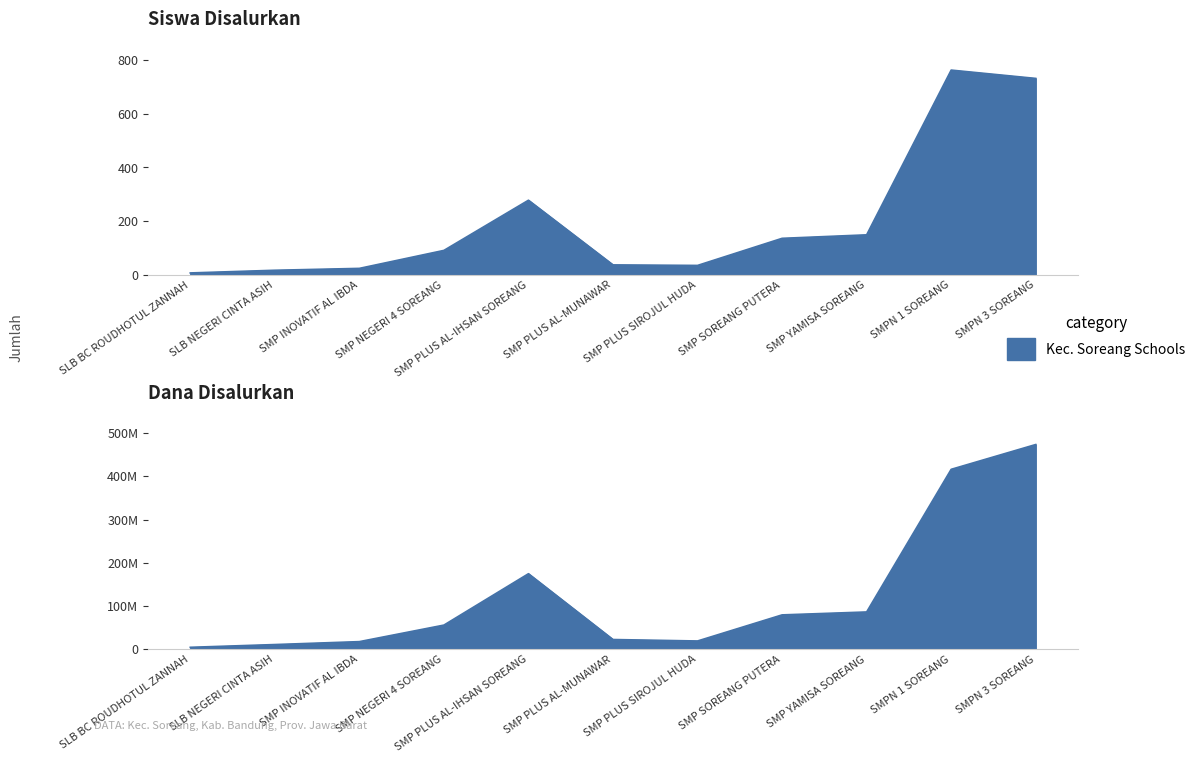

At which label is Siswa Disalurkan closest to 385?

SMP PLUS AL-IHSAN SOREANG